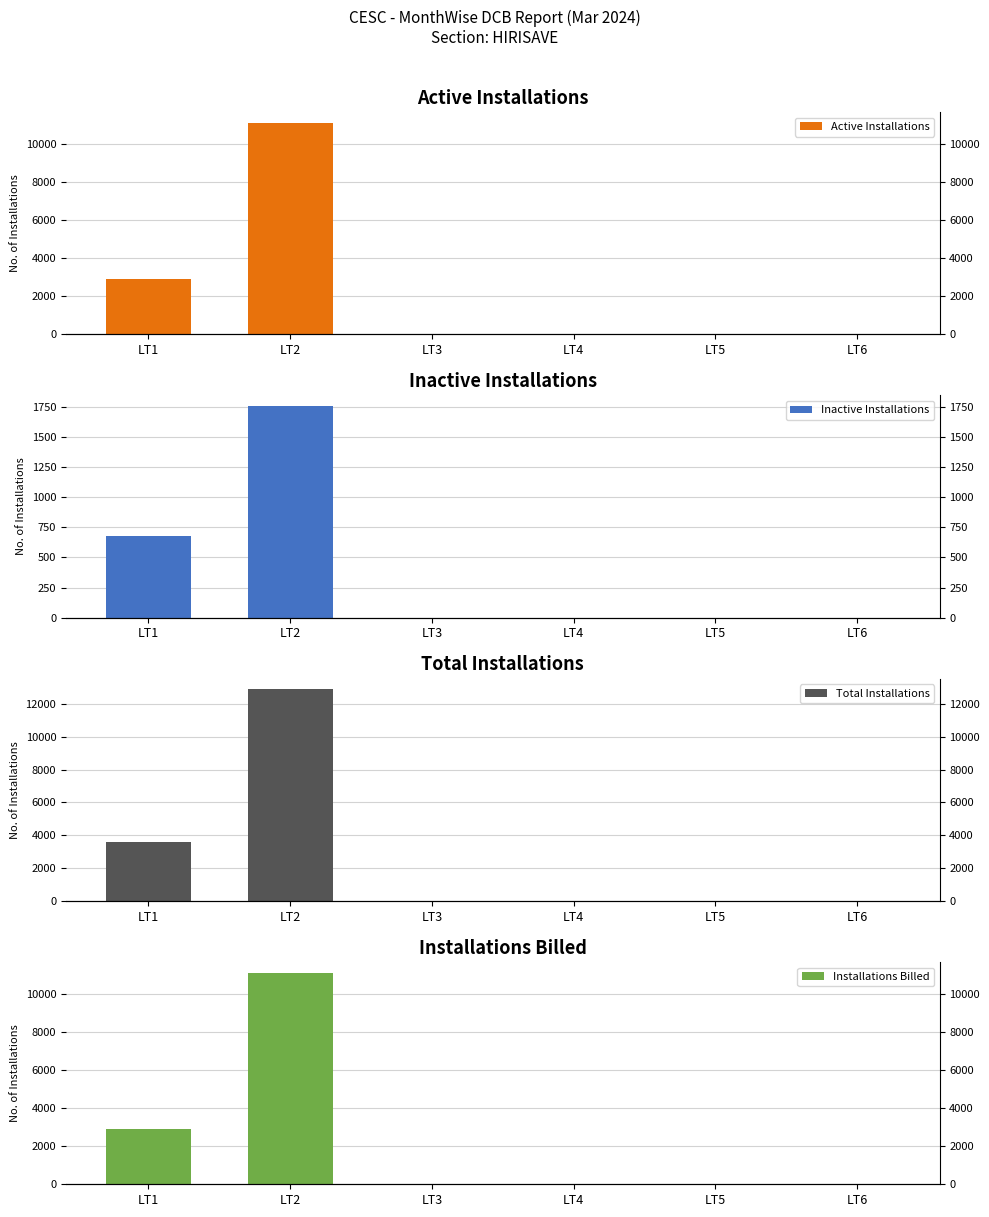

At how many categories does at least one series exceed 3008?

2